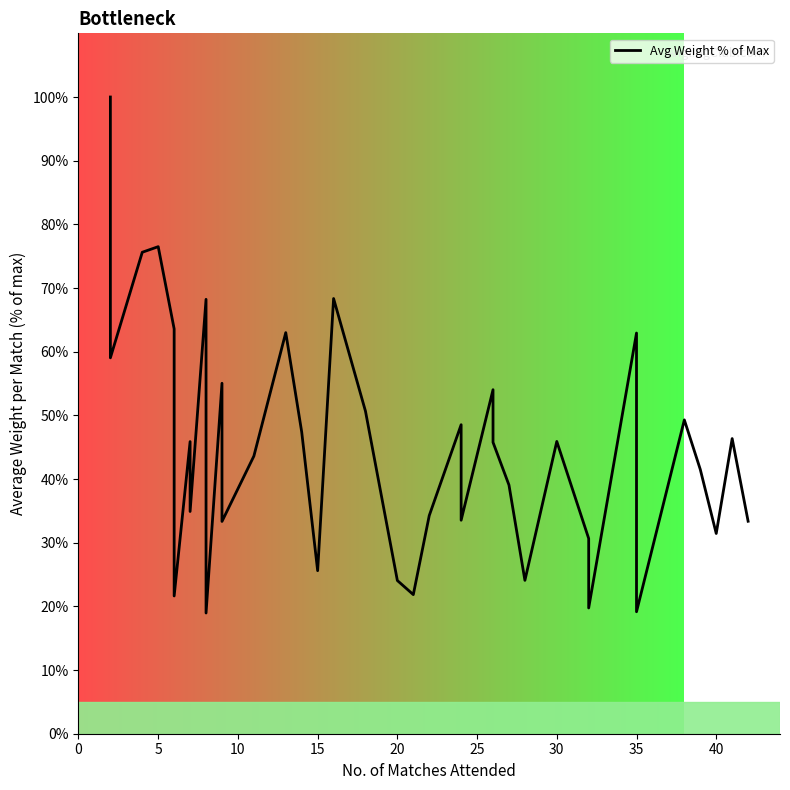

Reading left to right, list all the values displayed in this chart.

100.0	59.0	75.6	76.5	63.6	21.6	45.9	34.9	68.2	19.0	55.0	33.3	43.6	63.0	47.4	25.6	68.3	50.7	24.1	21.8	34.3	48.5	42.1	35.8	33.5	54.0	45.8	39.1	24.1	45.9	30.7	19.8	62.9	19.2	49.3	41.5	31.4	46.4	33.4